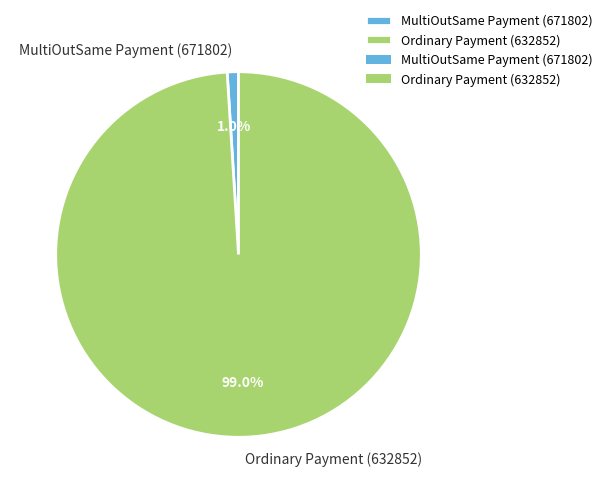

How many slices are in this pie chart?

2